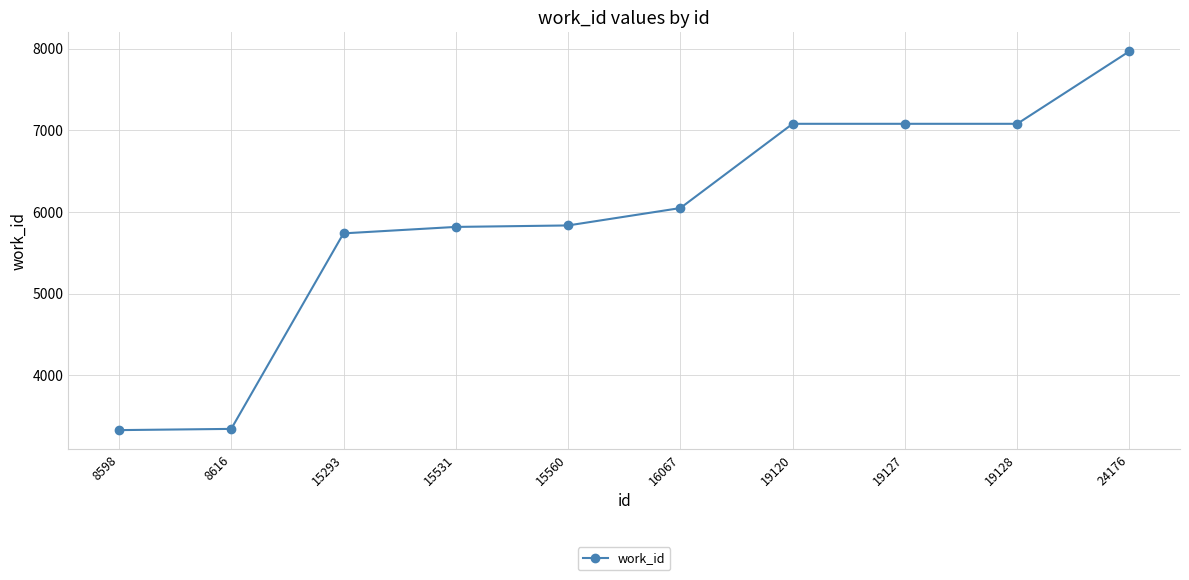

Count the number of categories in the chart.

10